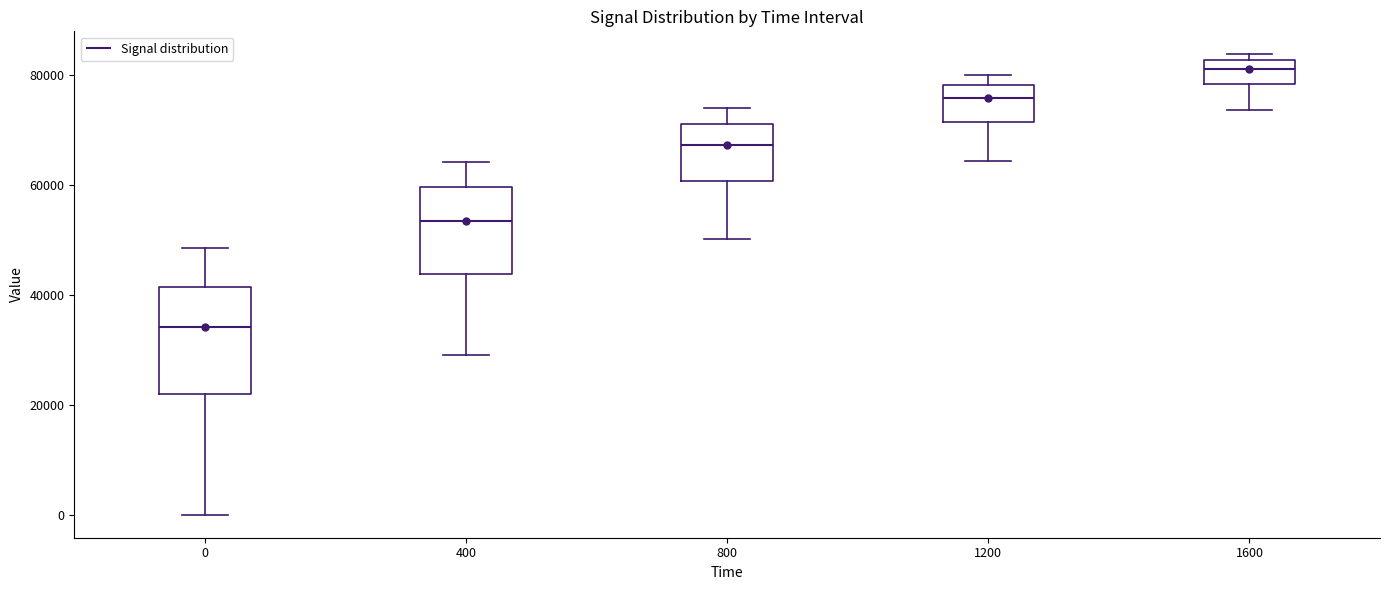

Reading left to right, read every box against the y-axis: the position of its median line, the range the box covers, and the ends of its whiskers. The values are not printed on the chart, so give them approximately, as read against the axis.

0: median 34000, box 22000 to 42000, whiskers 0 to 48000
400: median 54000, box 44000 to 60000, whiskers 30000 to 64000
800: median 68000, box 60000 to 72000, whiskers 50000 to 74000
1200: median 76000, box 72000 to 78000, whiskers 64000 to 80000
1600: median 82000 (inside the box), box 78000 to 82000, whiskers 74000 to 84000